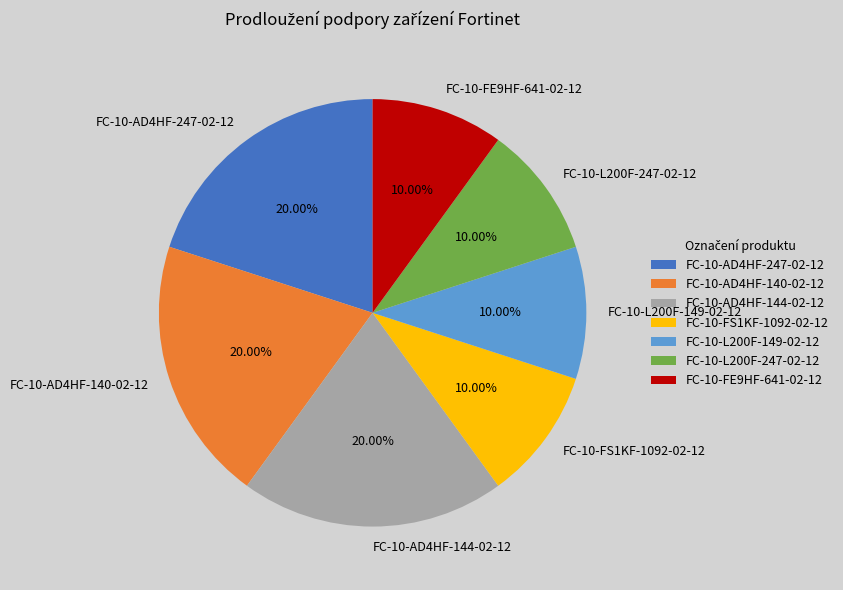

Which has a higher value, FC-10-AD4HF-140-02-12 or FC-10-FE9HF-641-02-12?

FC-10-AD4HF-140-02-12